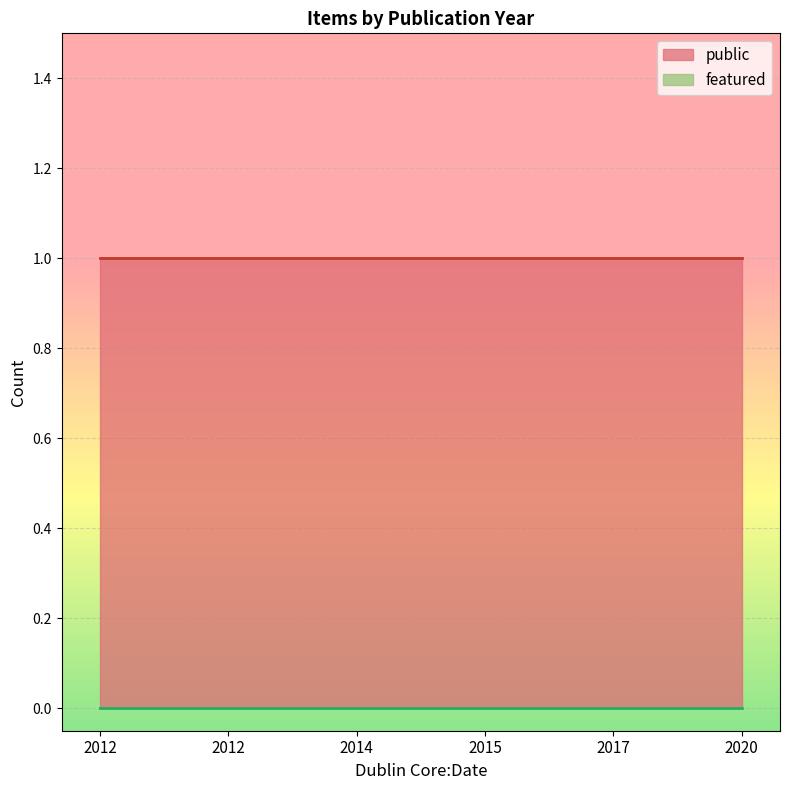

Does the chart display data point markers on the line(s)?

No